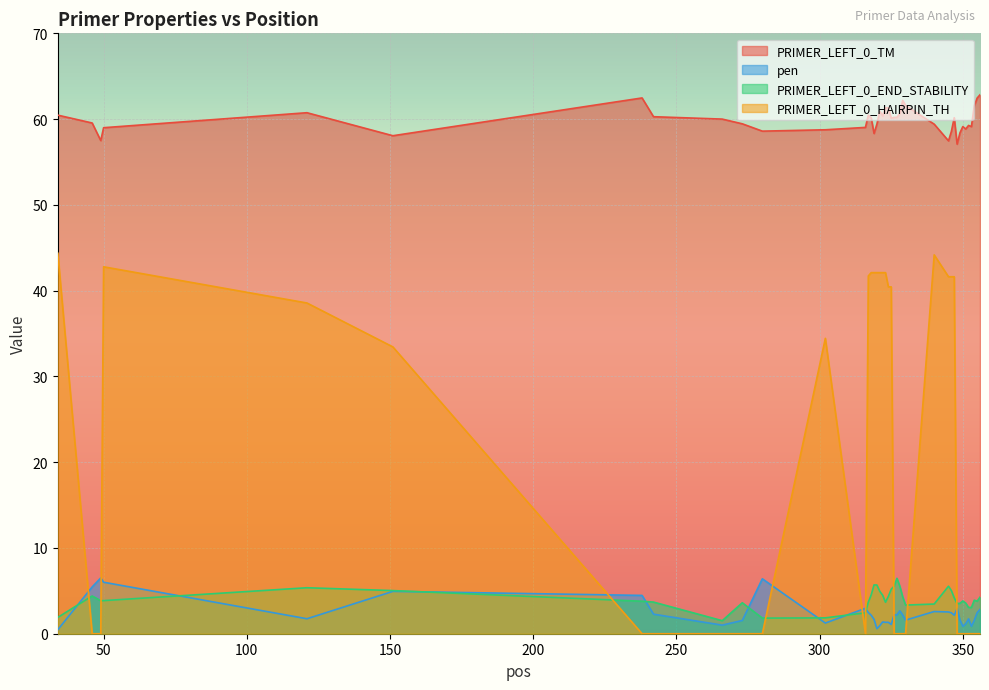

What is the minimum value for pen?

0.5